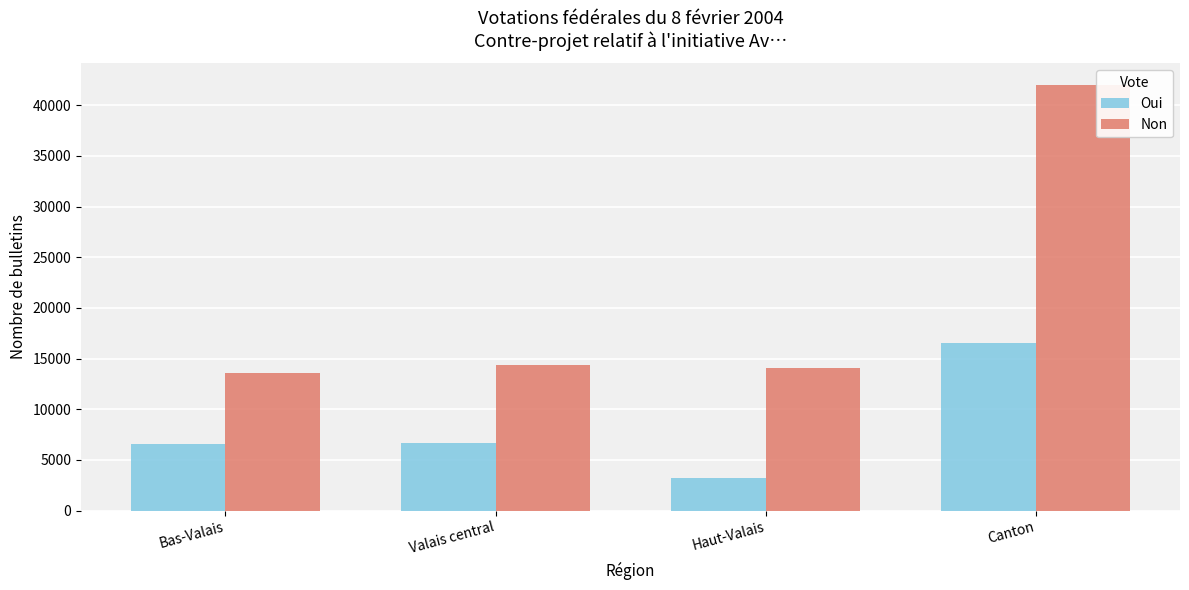

What is the value of the Non bar at the 3rd from the left?

14056